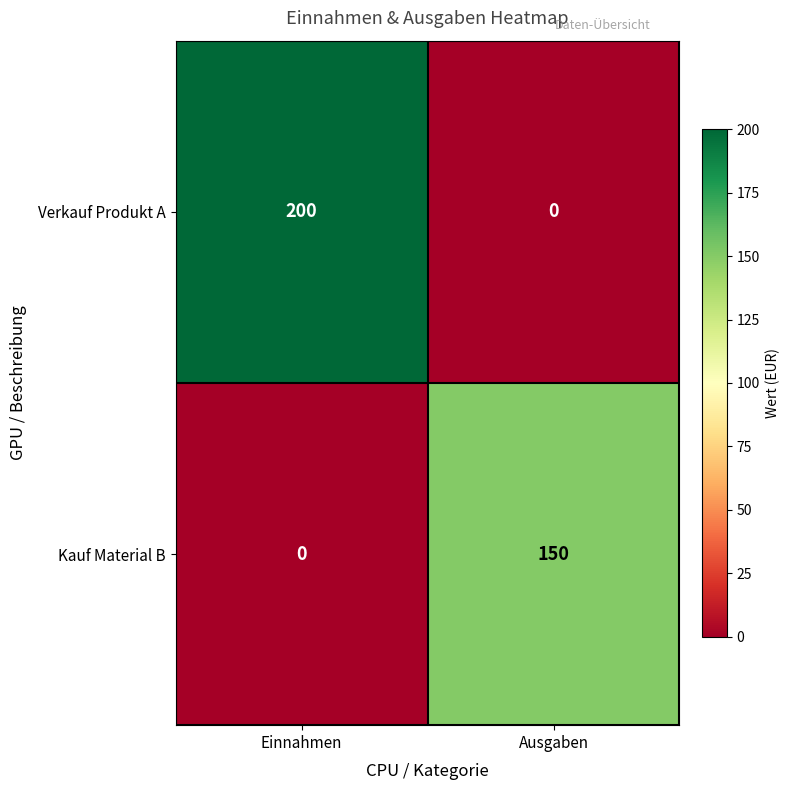

Which series has the largest total across all categories?

Verkauf Produkt A